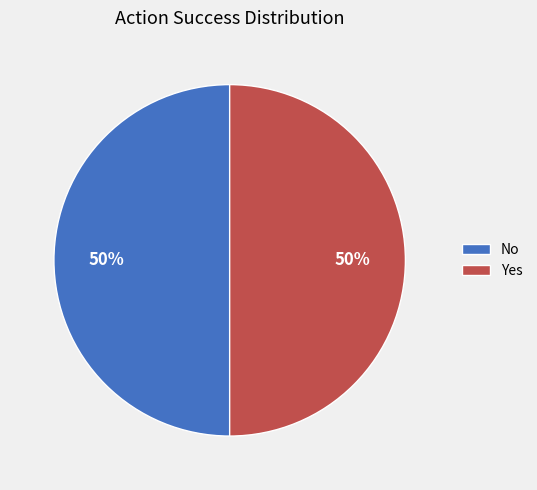

Approximately how many times larger is the value at Yes compared to No?

1.0